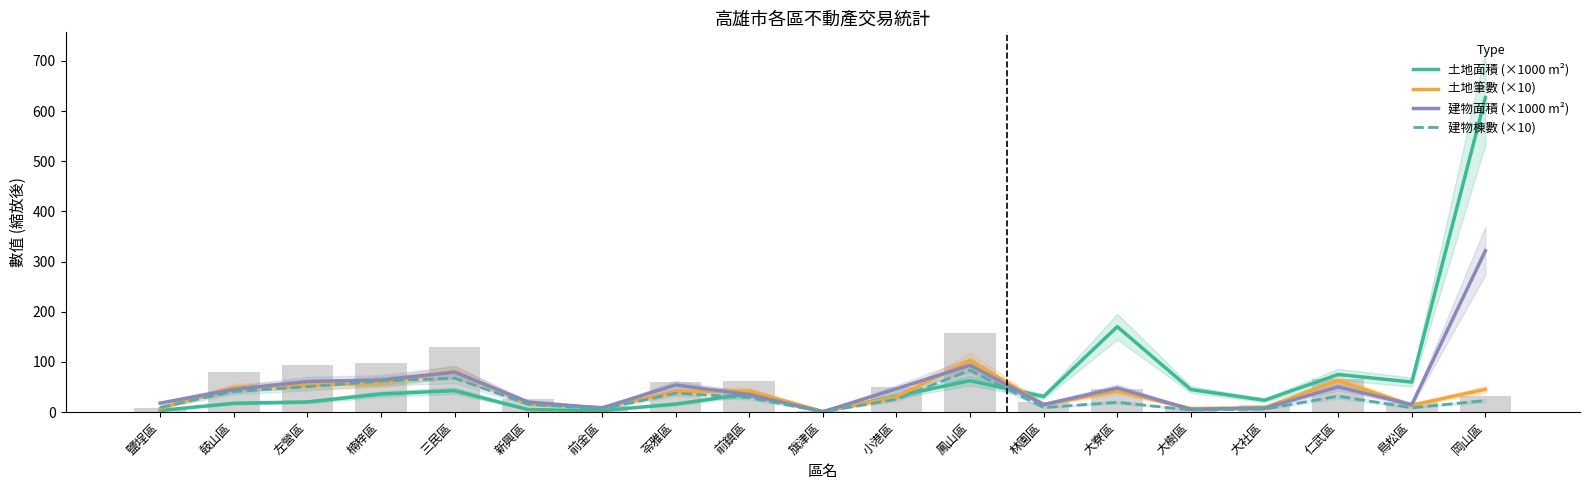

What is the total value across all series at 楠梓區?

219.5